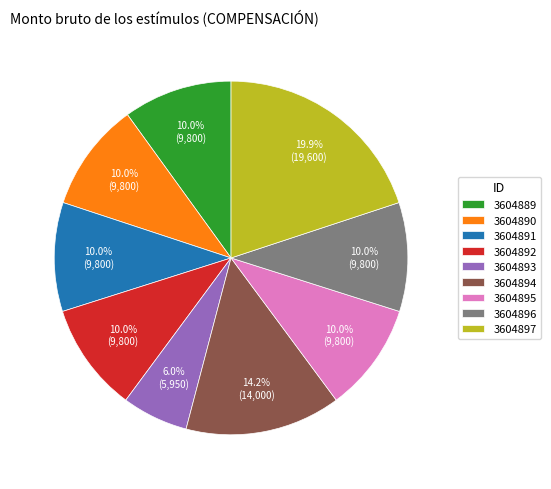

Is there any slice that represents more than half of the pie?

No